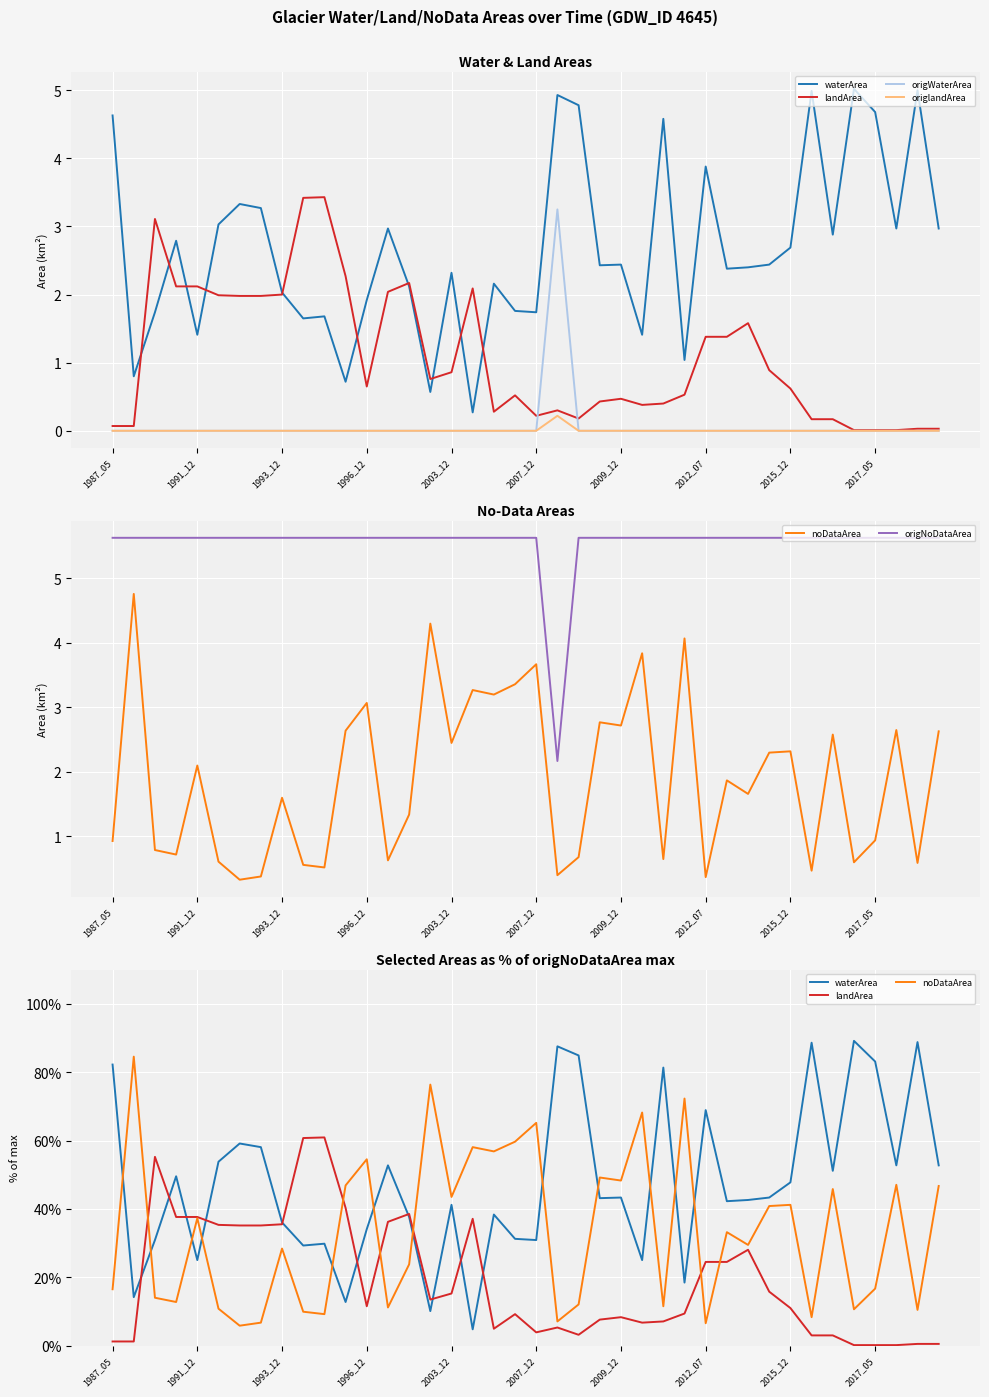

What is the average value of the noDataArea series?

33.5